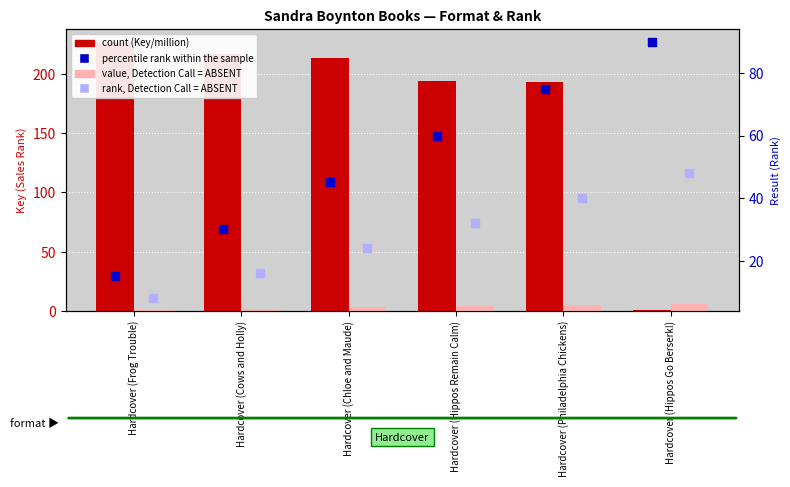

What is the total value across all series at Hardcover (Hippos Go Berserk!)?

144.7